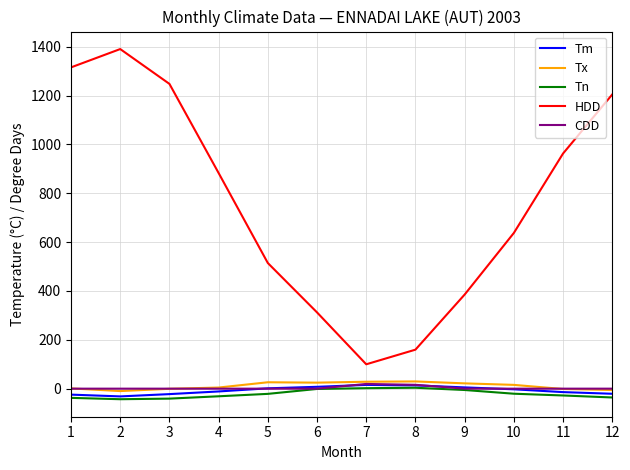

True or false: Tn and HDD intersect in this chart.

False